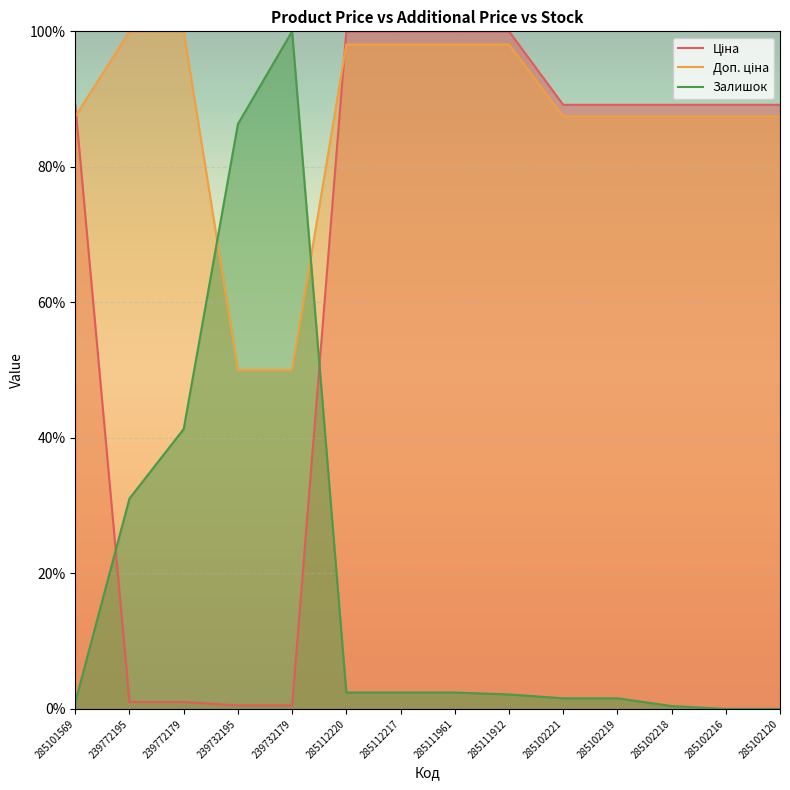

List the labels in order of Доп. ціна value, smallest first.

239732195, 239732179, 285101569, 285102221, 285102219, 285102218, 285102216, 285102120, 285112220, 285112217, 285111961, 285111912, 239772195, 239772179